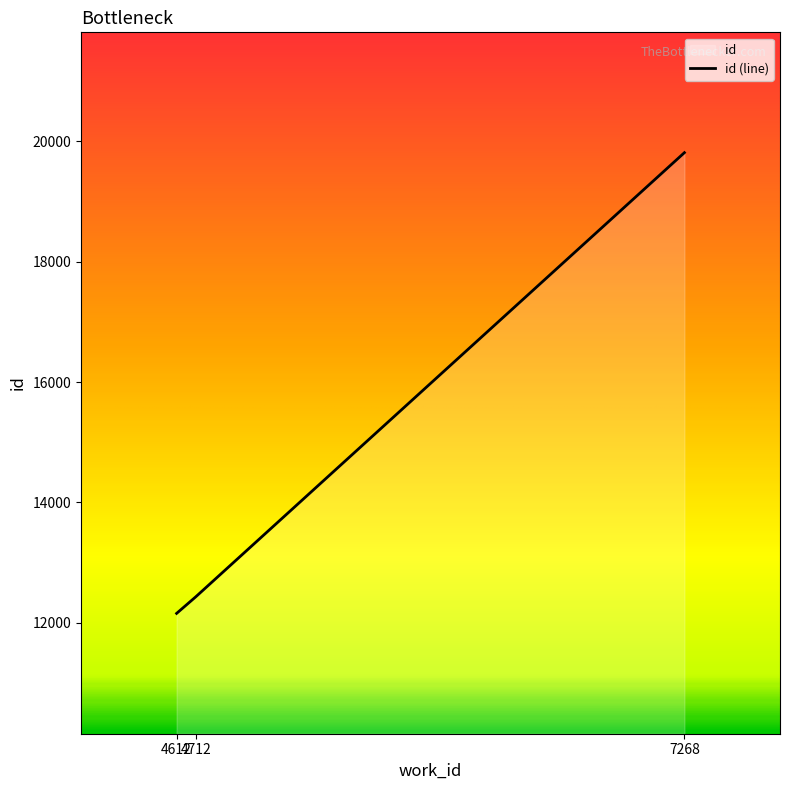

Where does the data first go above 12430?

7268